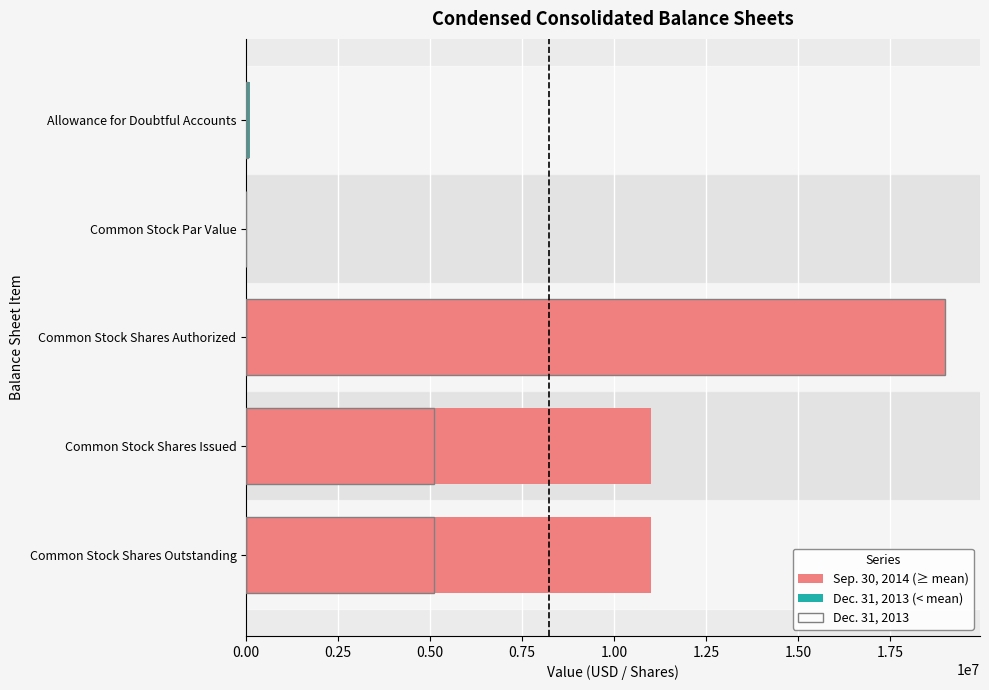

Rank the categories by value from lowest to highest.

Common Stock Par Value, Allowance for Doubtful Accounts, Common Stock Shares Issued, Common Stock Shares Outstanding, Common Stock Shares Authorized